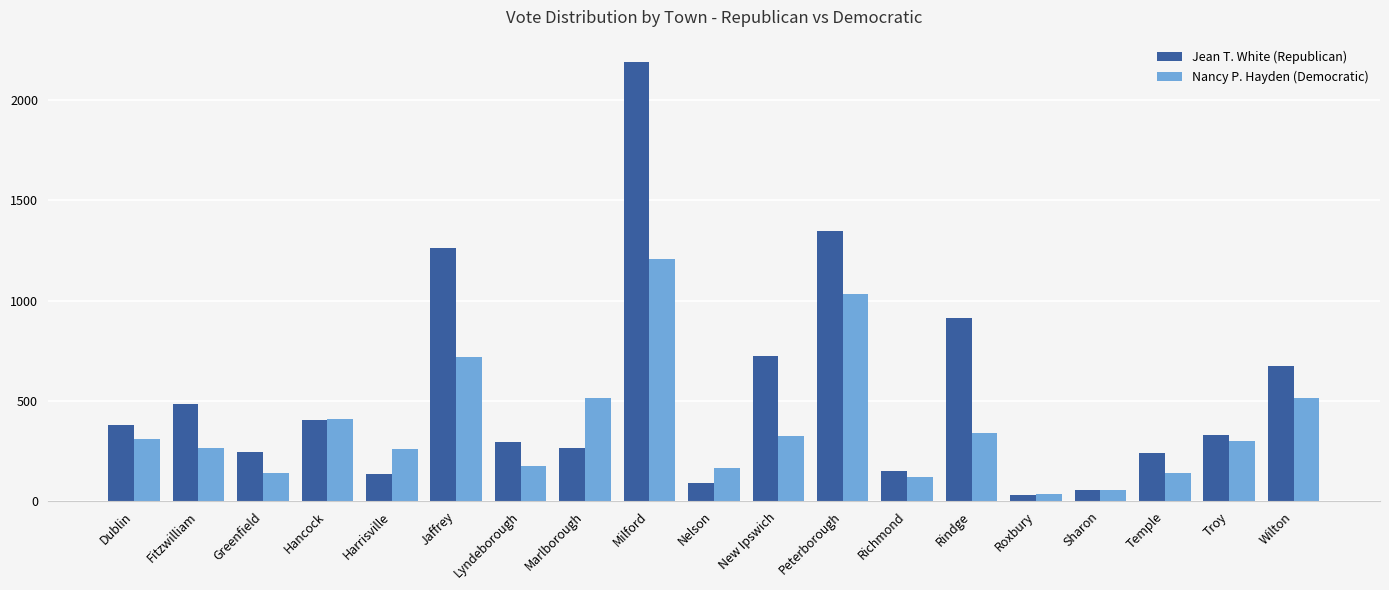

How many categories are shown in the chart?

19